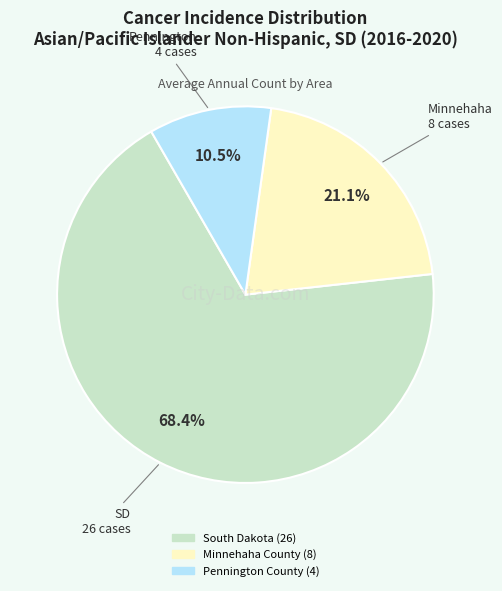

What percentage is the South Dakota slice, to the nearest percent?

68%